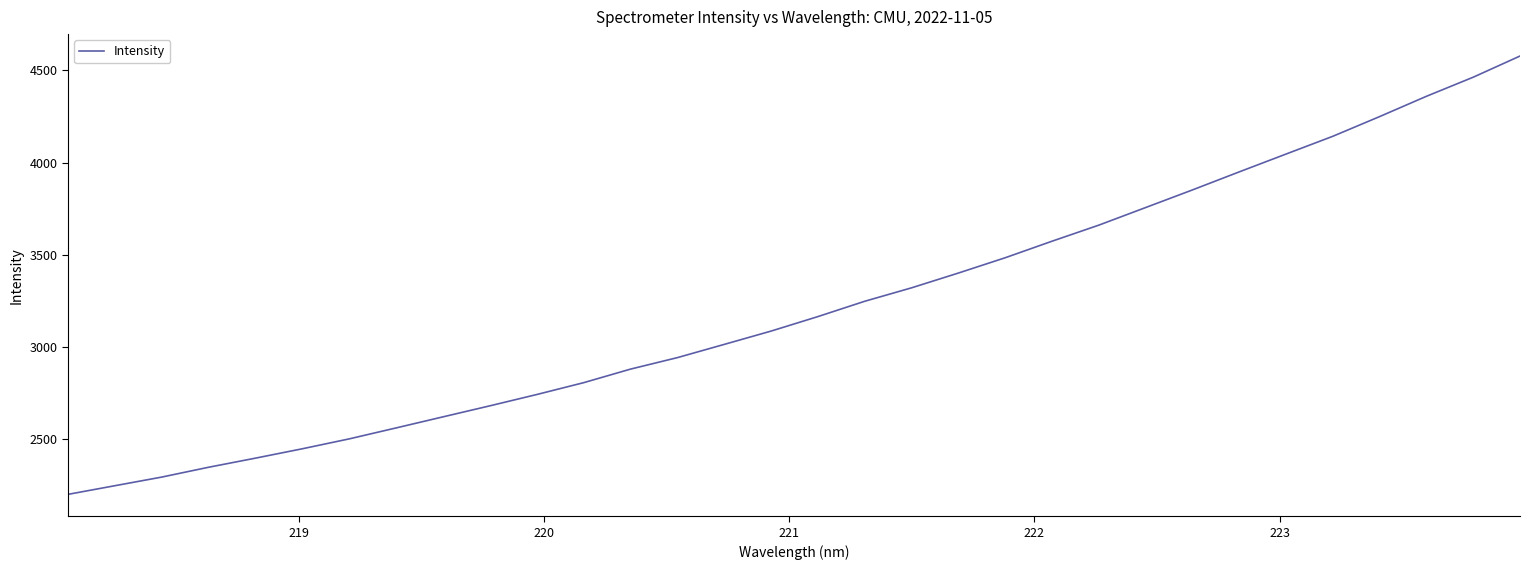

What is the smallest value displayed?

2202.4